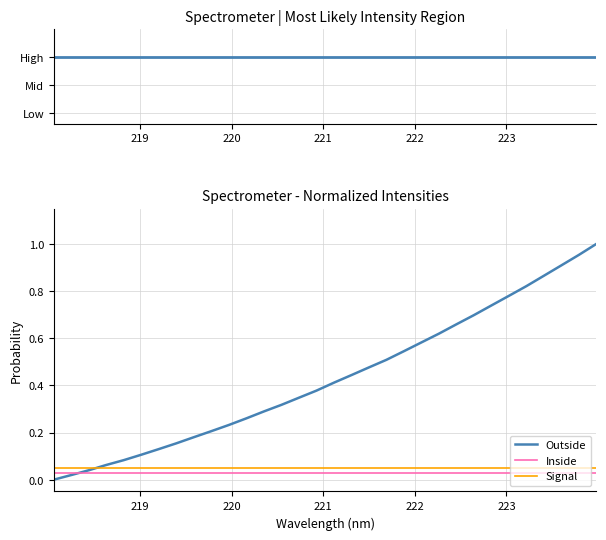

What is the maximum value for Outside?

1.0